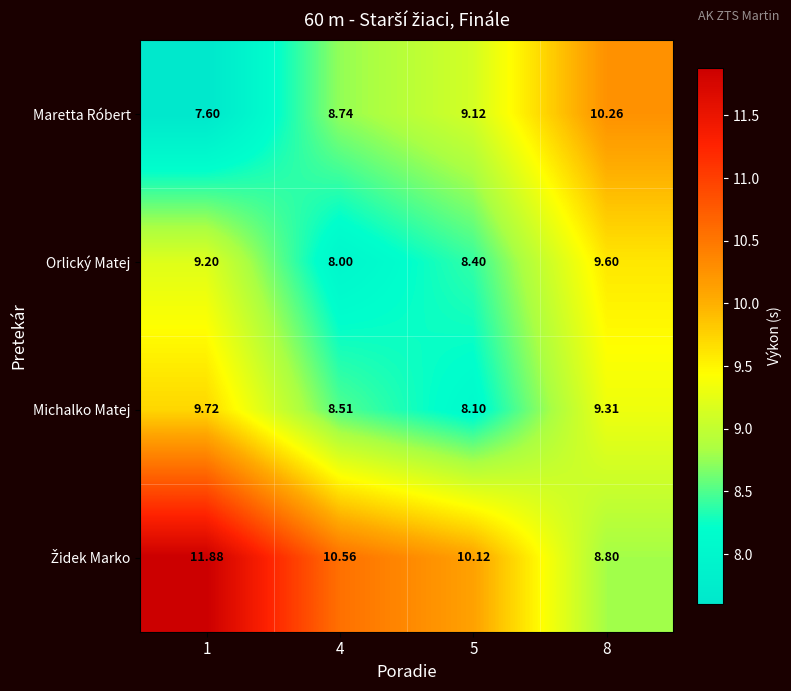

Is the value of Michalko Matej at 5 greater than the value of Orlický Matej at 4?

Yes